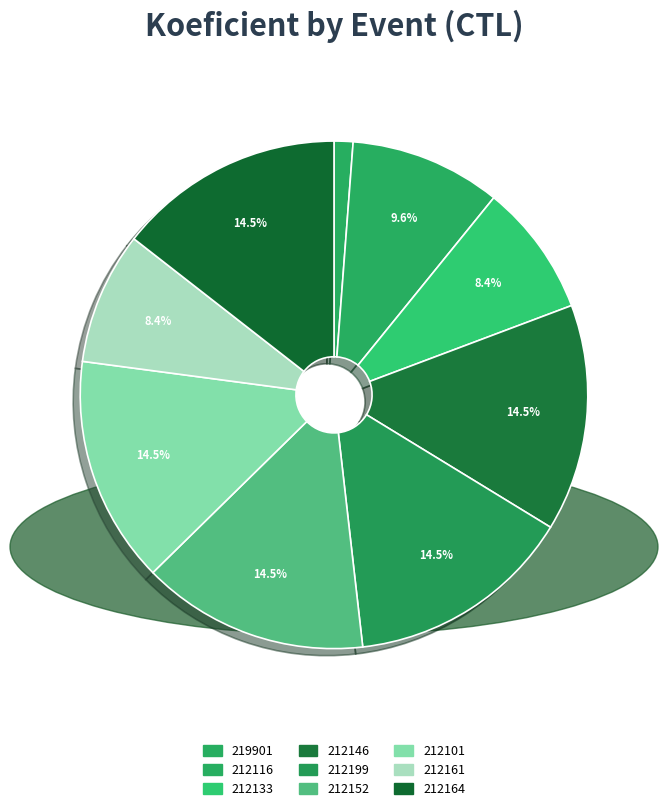

Count the number of slices in the pie.

9